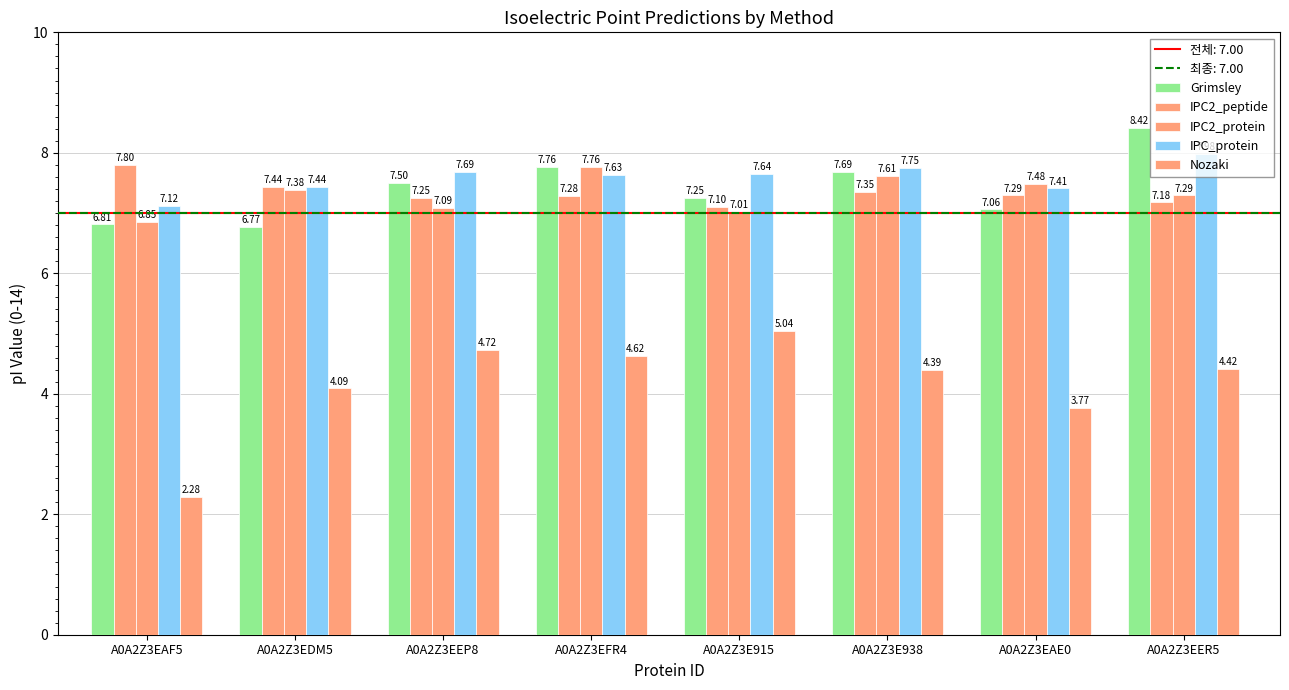

How many groups of bars are there?

8